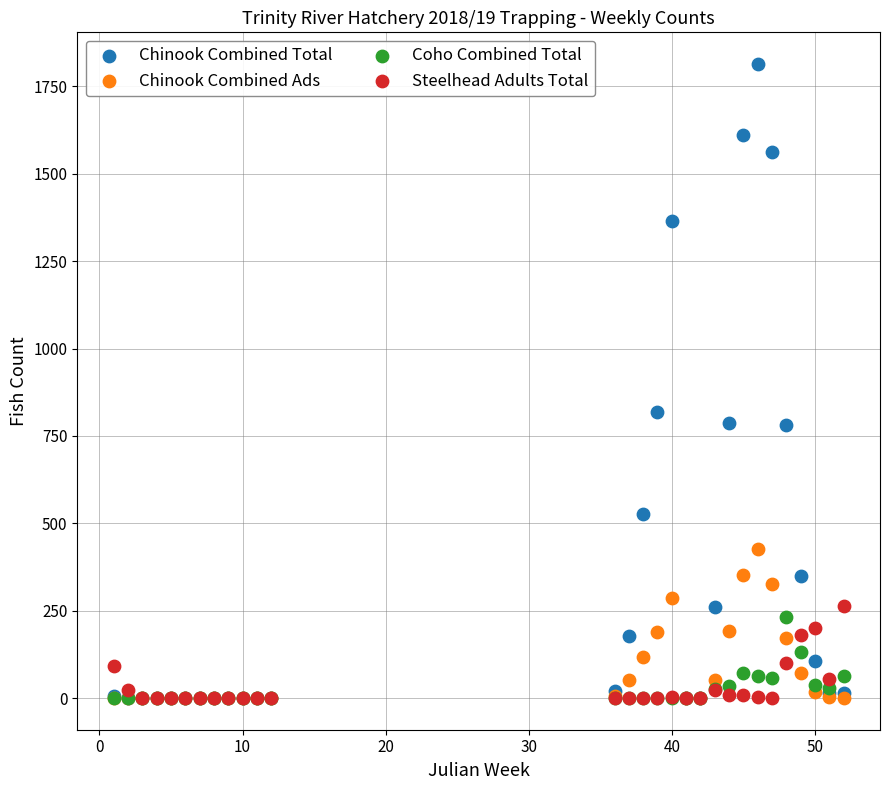

Which series reaches the maximum Y coordinate?

Chinook Combined Total